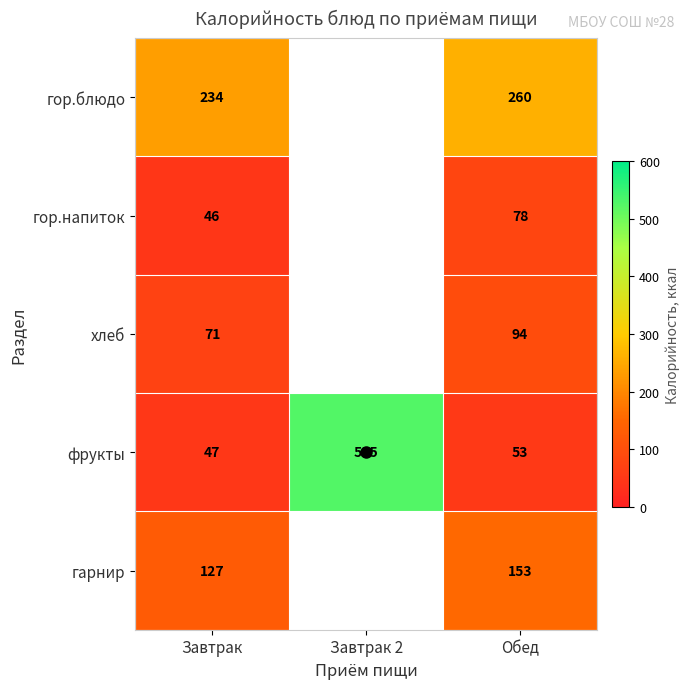

What is the smallest value displayed?

46.0